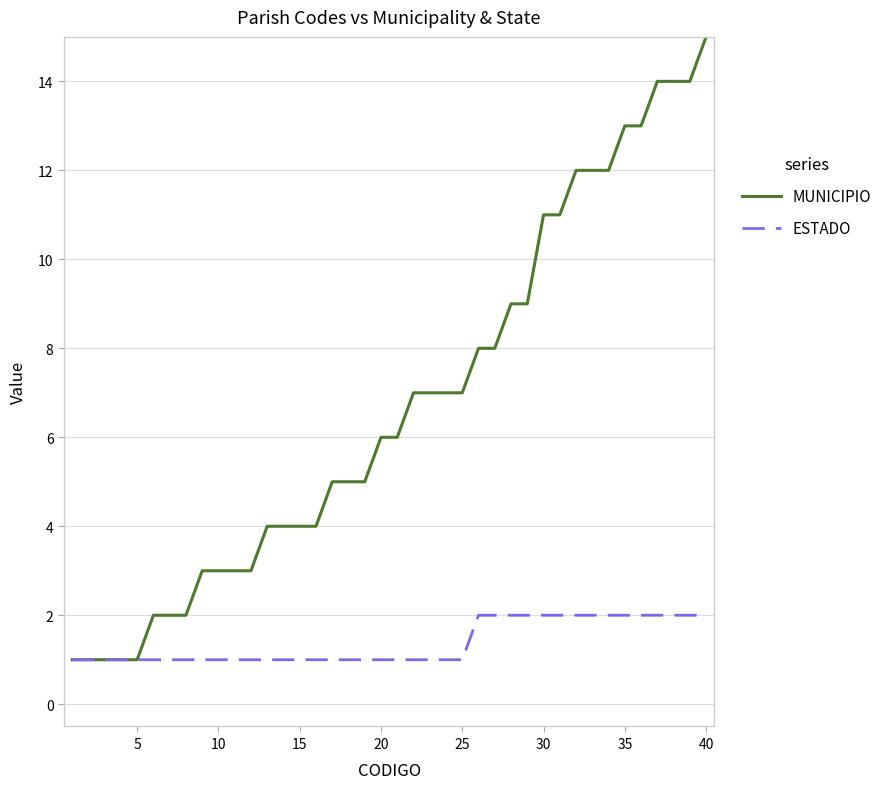

Rank the series by their average value, from highest to lowest.

MUNICIPIO, ESTADO